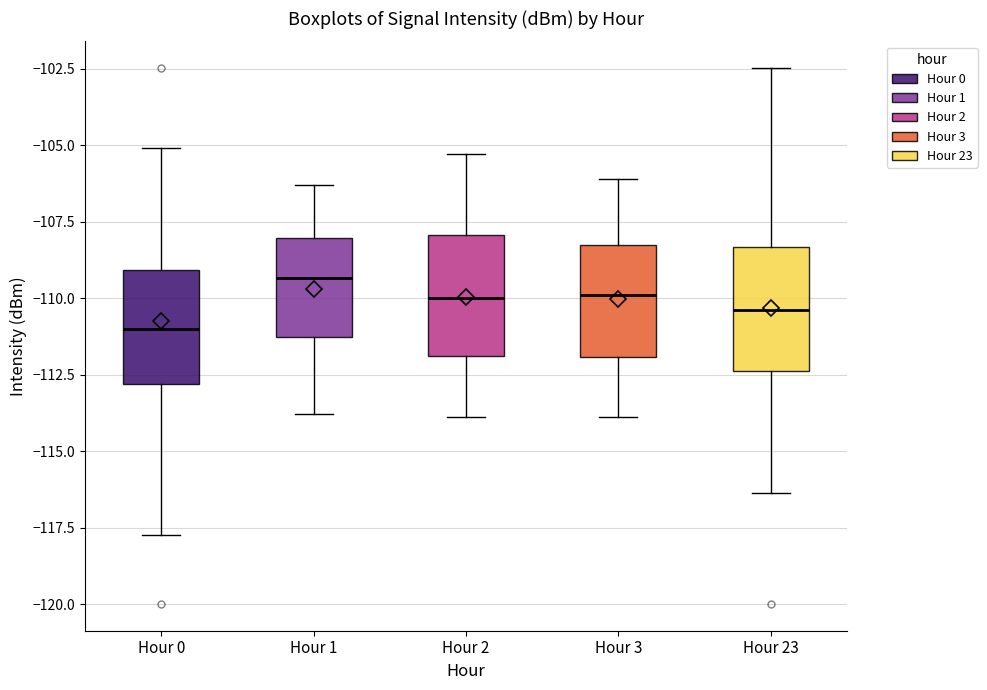

Which box's median line is the highest?

Hour 1